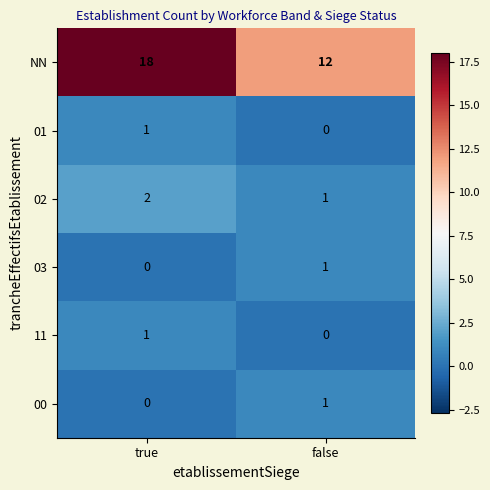

What is the difference between the highest and lowest values at false?

12